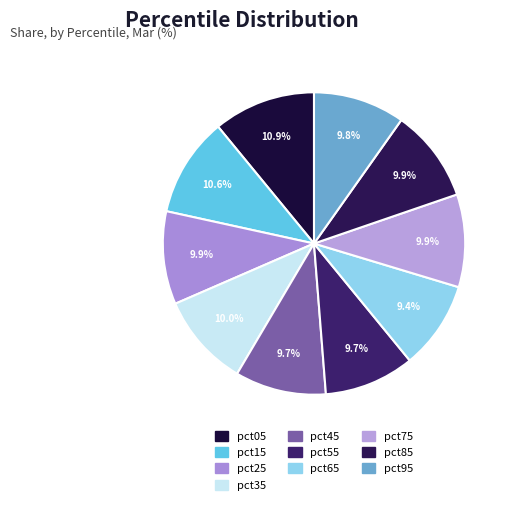

What percentage is the pct05 slice, to the nearest percent?

11%